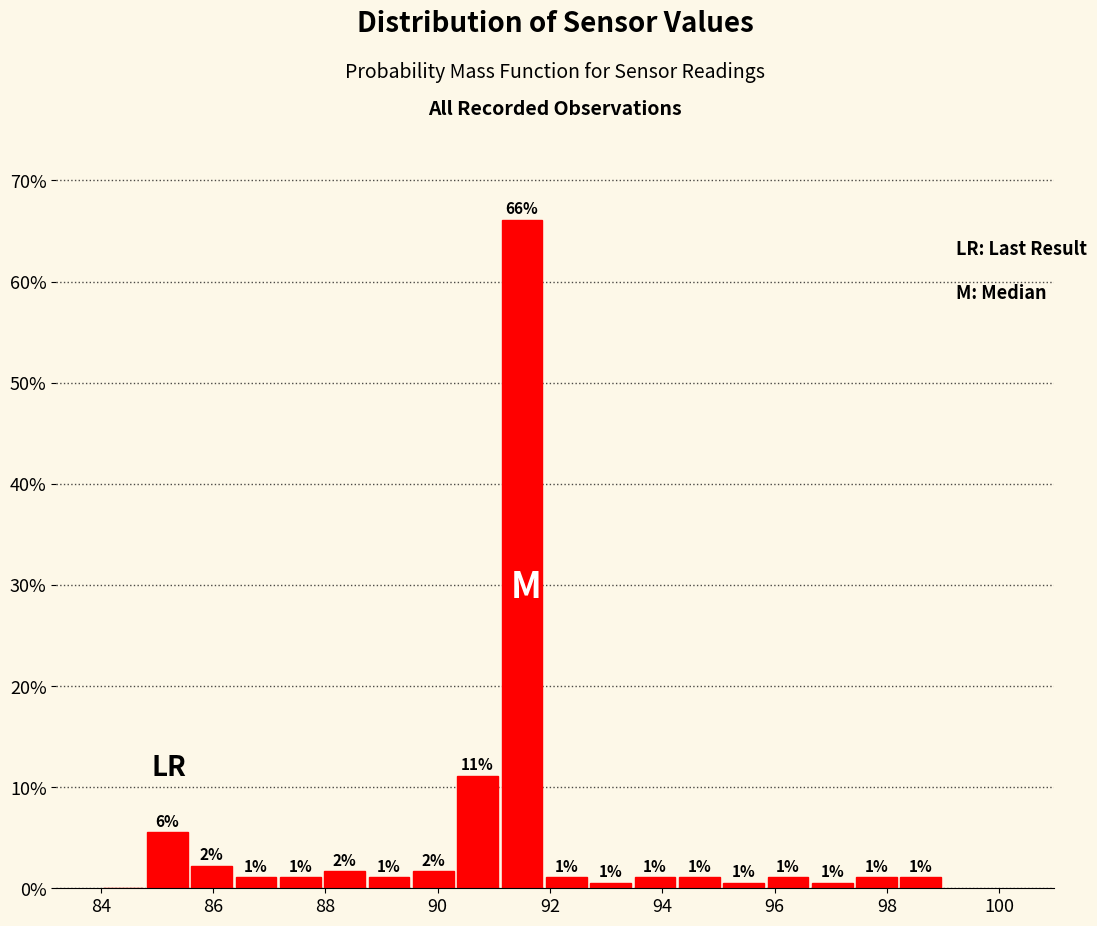

Read against the x-axis, roughly where is the centre of the tallest bar?

91.6